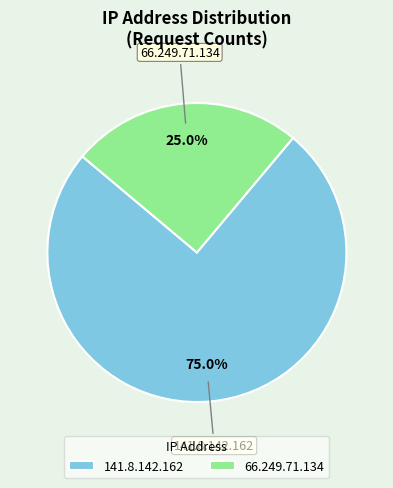

Between 141.8.142.162 and 66.249.71.134, which is larger?

141.8.142.162